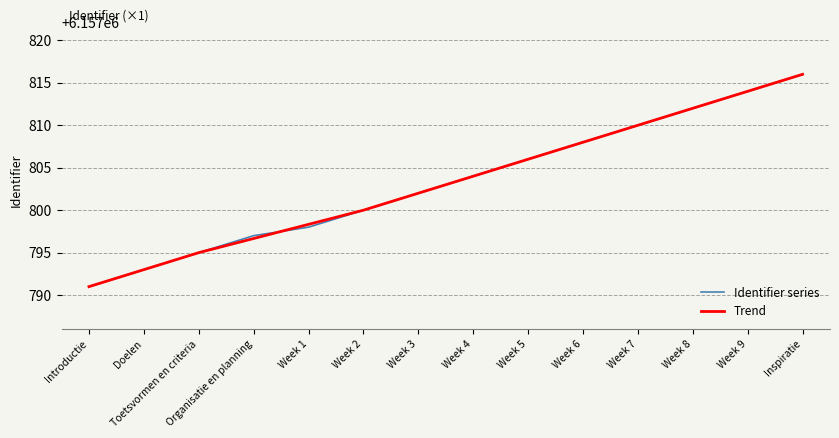

True or false: Trend has a value of 6157796.7 at Organisatie en planning.

True